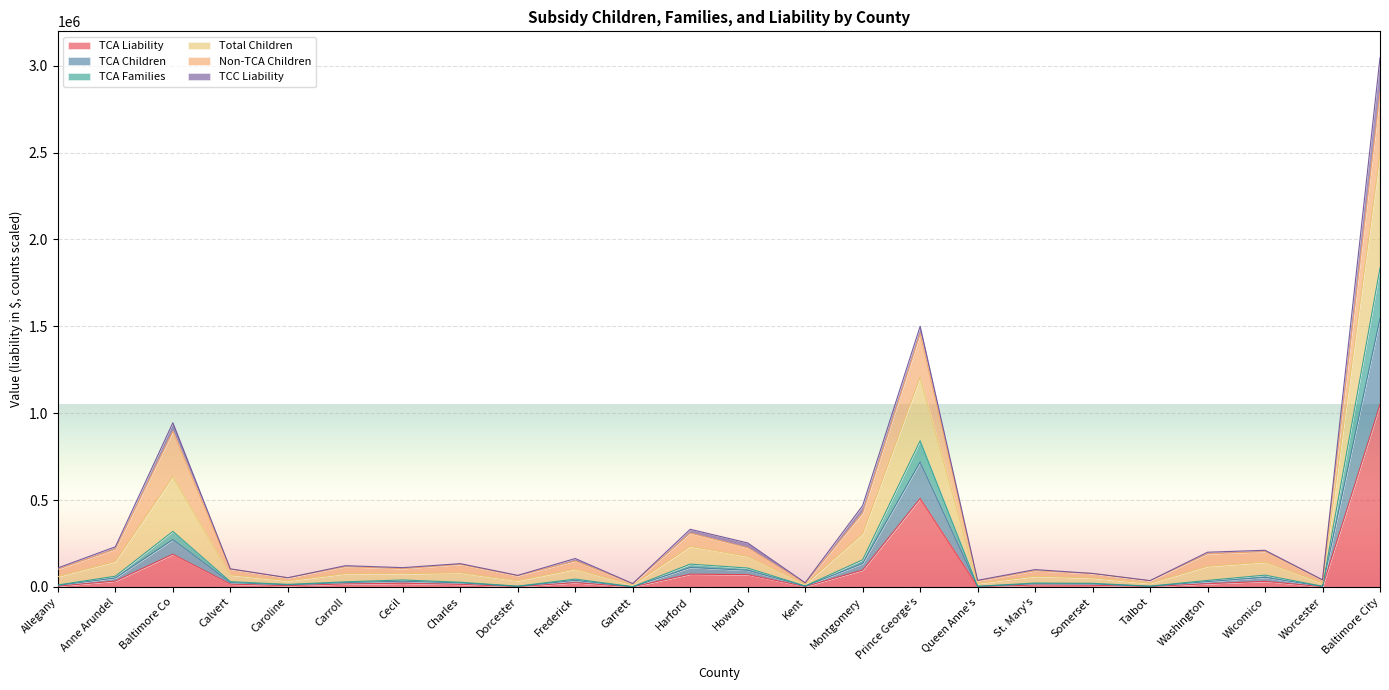

True or false: Total Children and TCA Children cross at least once.

False